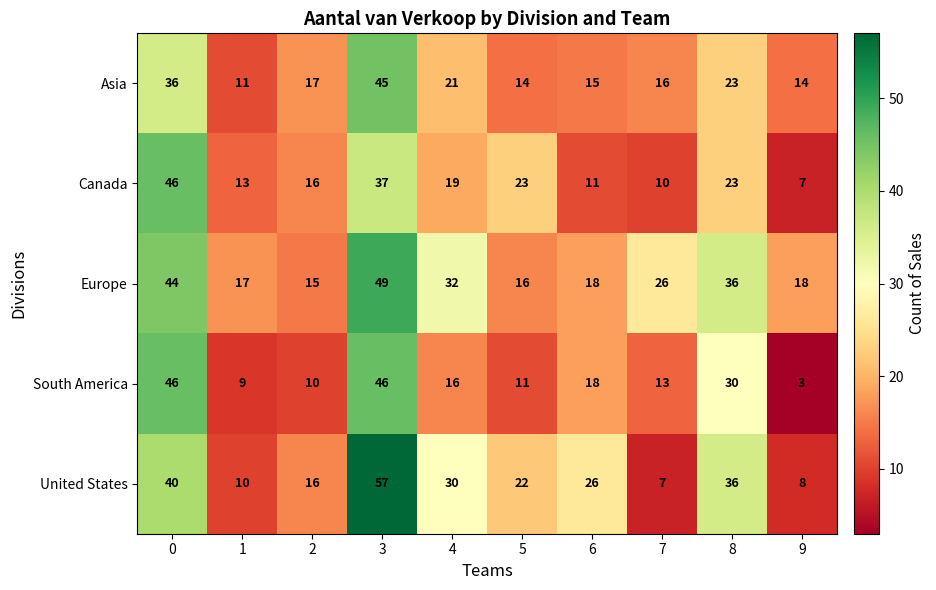

Count the number of data series in this chart.

5